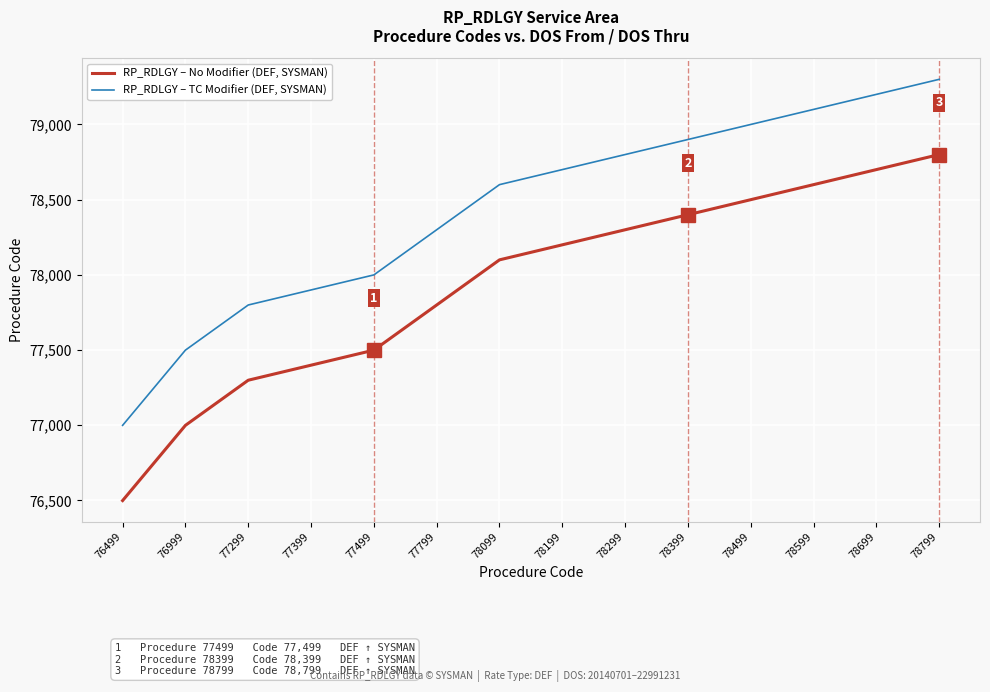

Which category has the highest value in the RP_RDLGY – TC Modifier (DEF, SYSMAN) series?

78799